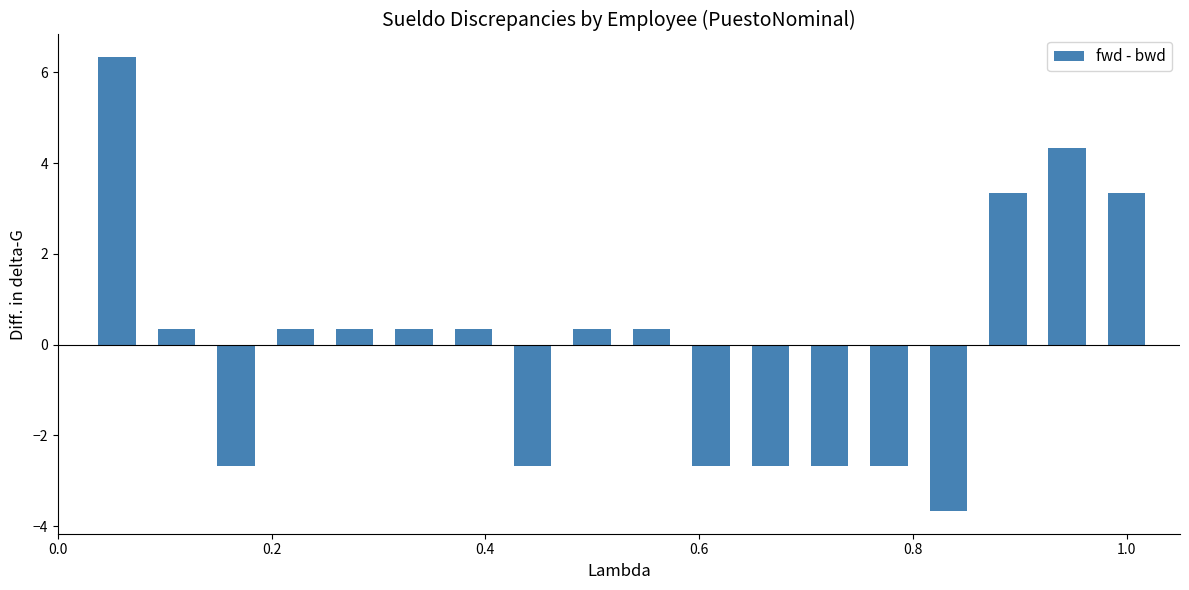

What is the difference between the maximum and second lowest values?

9.0